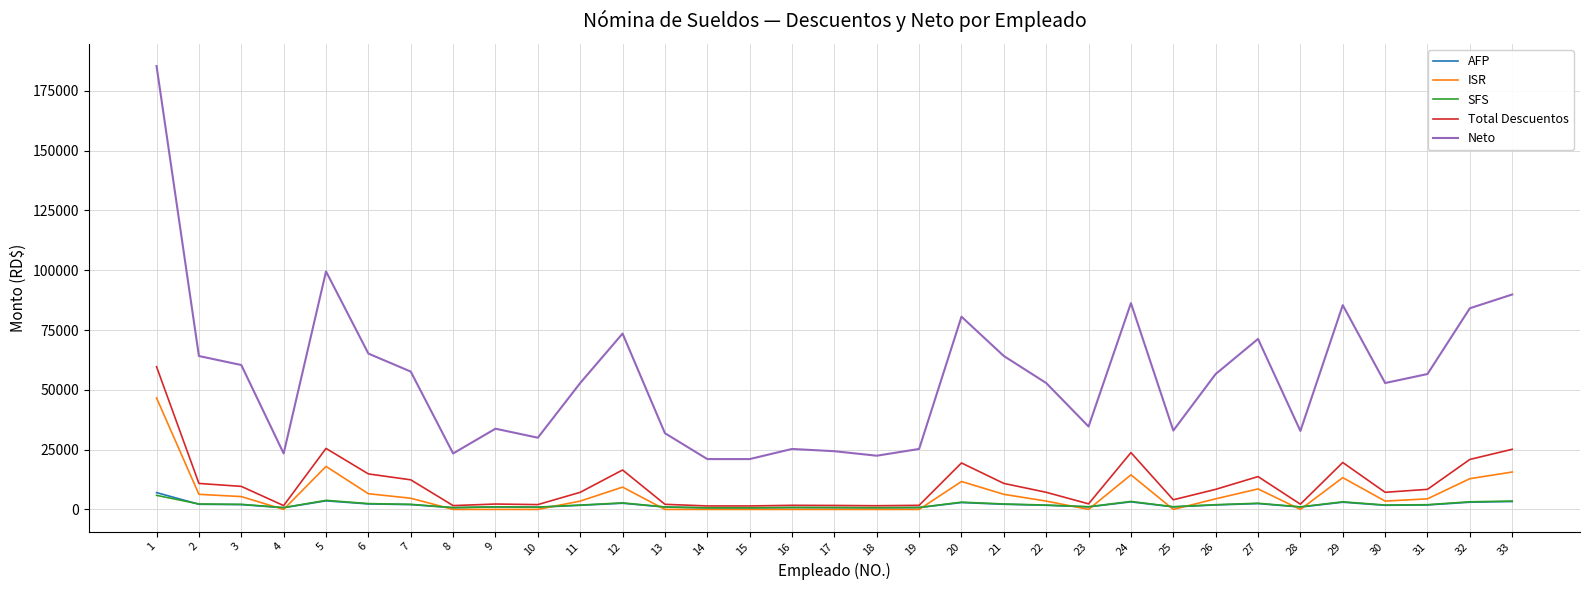

Which series has the widest spread of values?

Neto